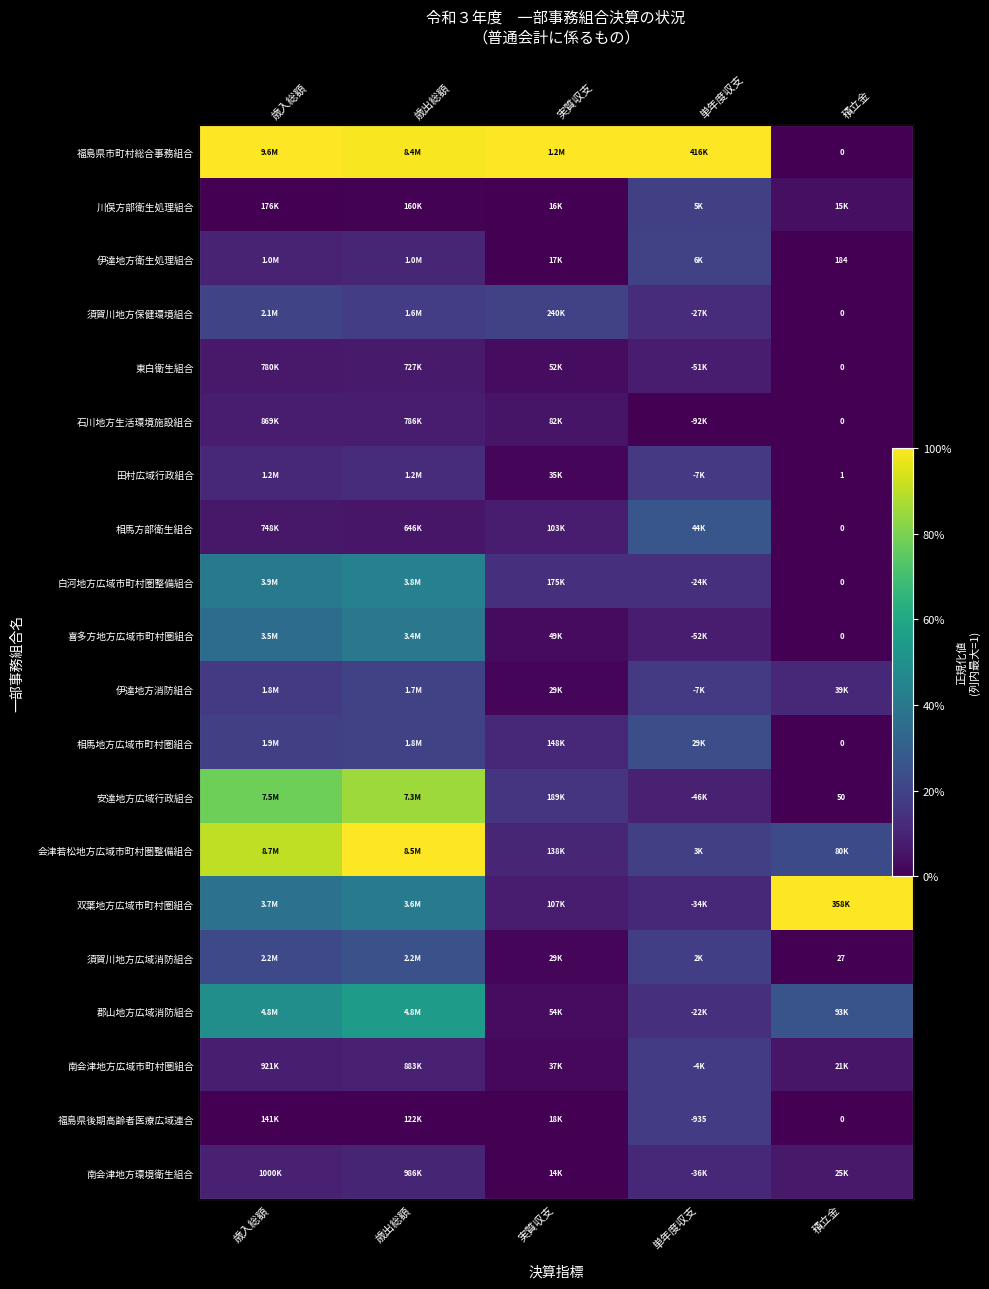

List the series in order of their peak value, highest first.

福島県市町村総合事務組合, 会津若松地方広域市町村圏整備組合, 双葉地方広域市町村圏組合, 安達地方広域行政組合, 郡山地方広域消防組合, 白河地方広域市町村圏整備組合, 喜多方地方広域市町村圏組合, 相馬方部衛生組合, 須賀川地方広域消防組合, 相馬地方広域市町村圏組合, 須賀川地方保健環境組合, 伊達地方衛生処理組合, 伊達地方消防組合, 川俣方部衛生処理組合, 福島県後期高齢者医療広域連合, 南会津地方広域市町村圏組合, 田村広域行政組合, 南会津地方環境衛生組合, 東白衛生組合, 石川地方生活環境施設組合